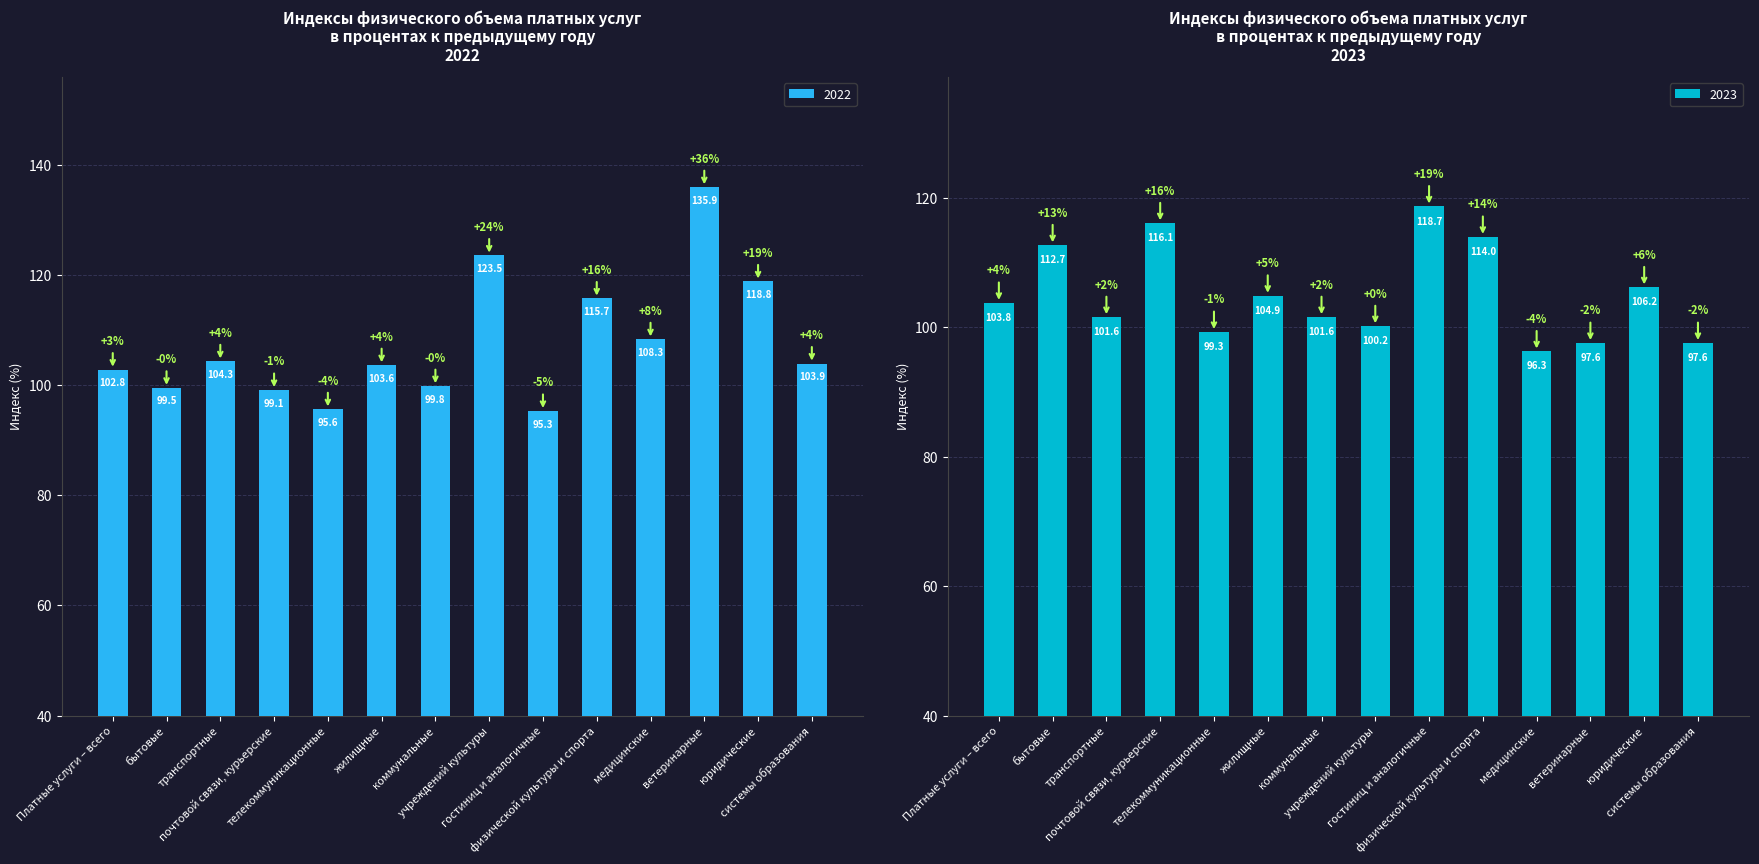

Rank the series by their maximum value, from highest to lowest.

2022, 2023